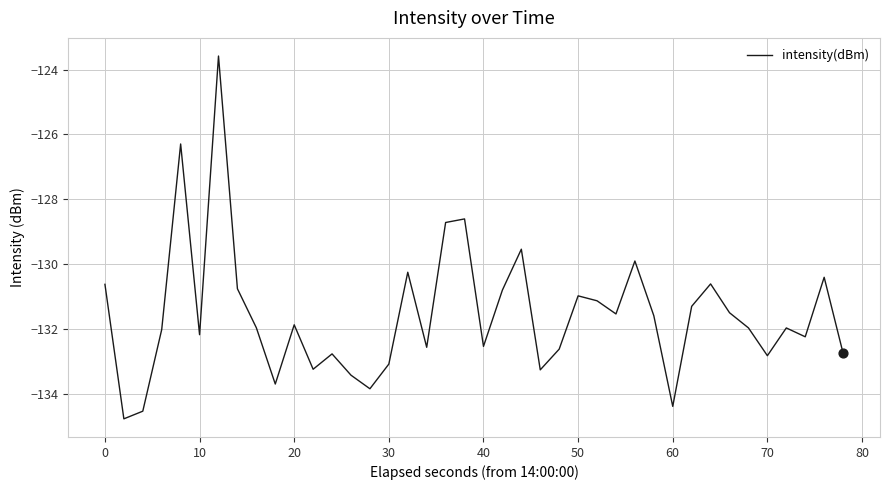

What is the difference between the maximum and minimum values?

11.2